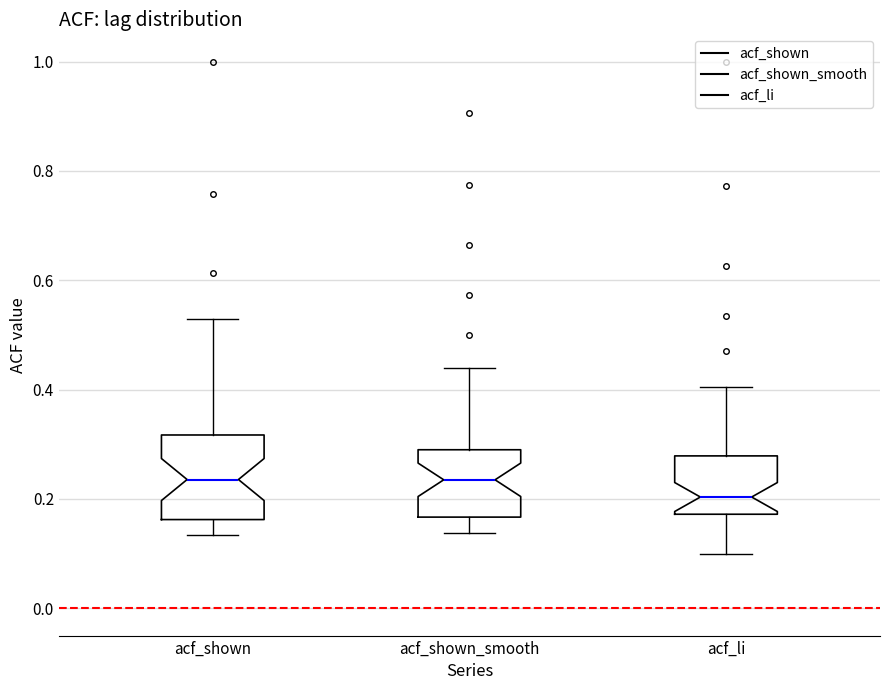

Reading left to right, read every box against the y-axis: the position of its median line, the range the box covers, and the ends of its whiskers. The values are not printed on the chart, so give them approximately, as read against the axis.

acf_shown: median 0.24, box 0.16 to 0.32, whiskers 0.14 to 0.54
acf_shown_smooth: median 0.24, box 0.16 to 0.30, whiskers 0.14 to 0.44
acf_li: median 0.20, box 0.18 to 0.28, whiskers 0.10 to 0.40